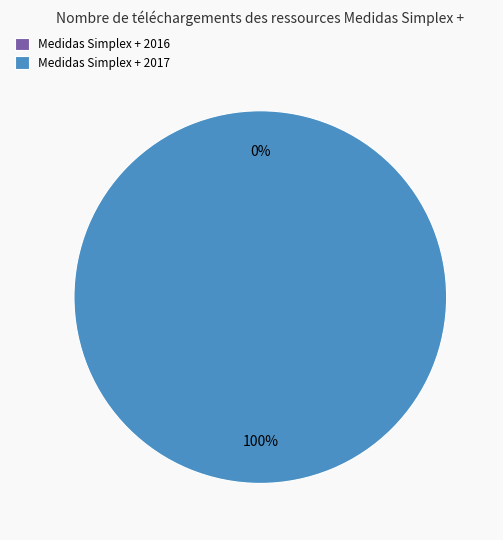

To the nearest percent, what percentage of the pie is Medidas Simplex + 2017?

100%